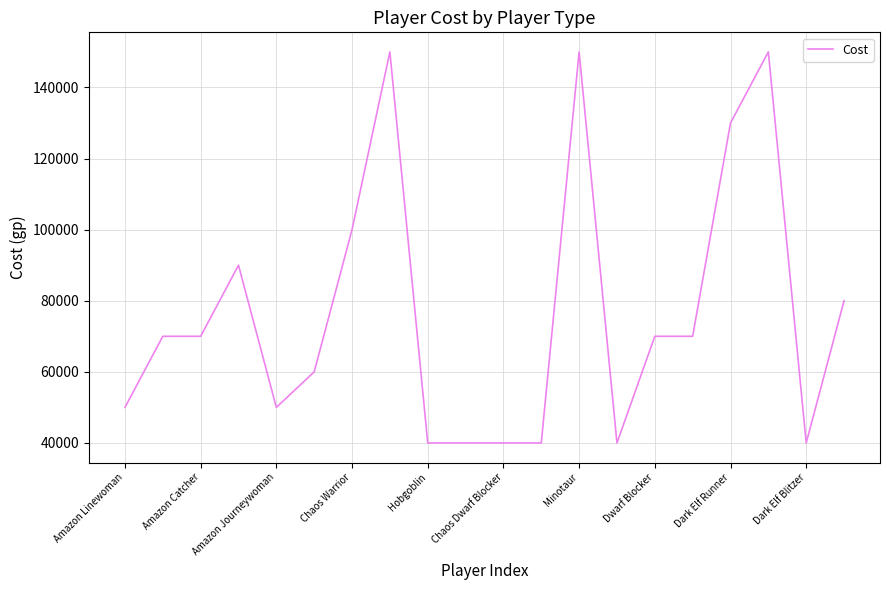

What is the minimum value shown in the chart?

40000